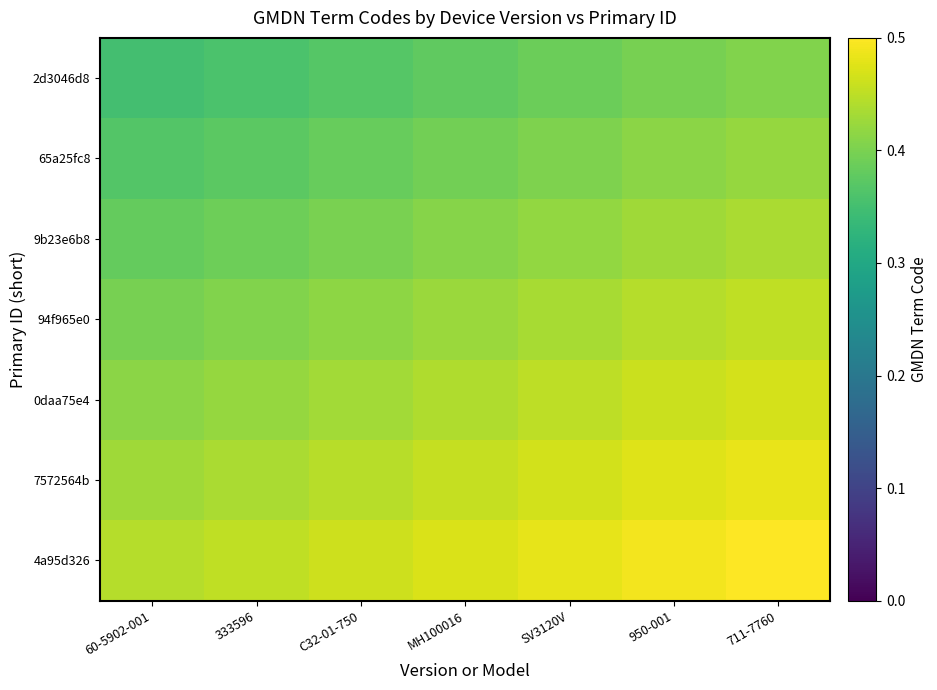

What is the greatest value displayed?

0.5